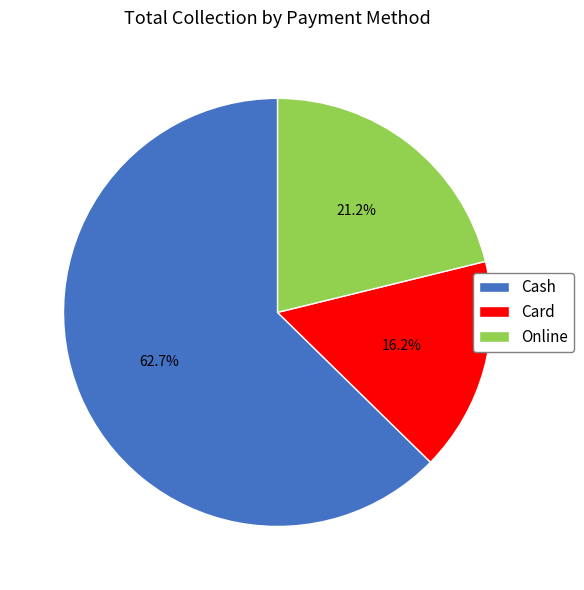

How many segments does this pie chart have?

3